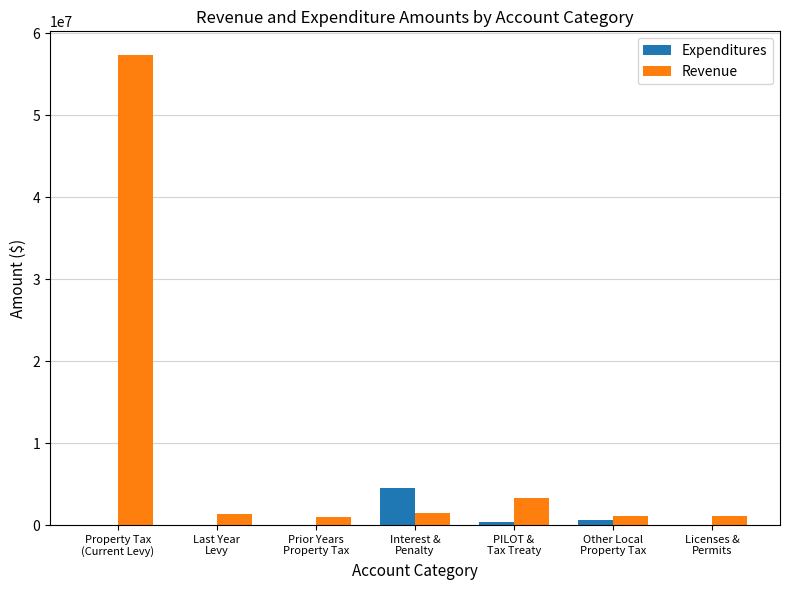

What is the highest value of the Expenditures series?

4548755.0